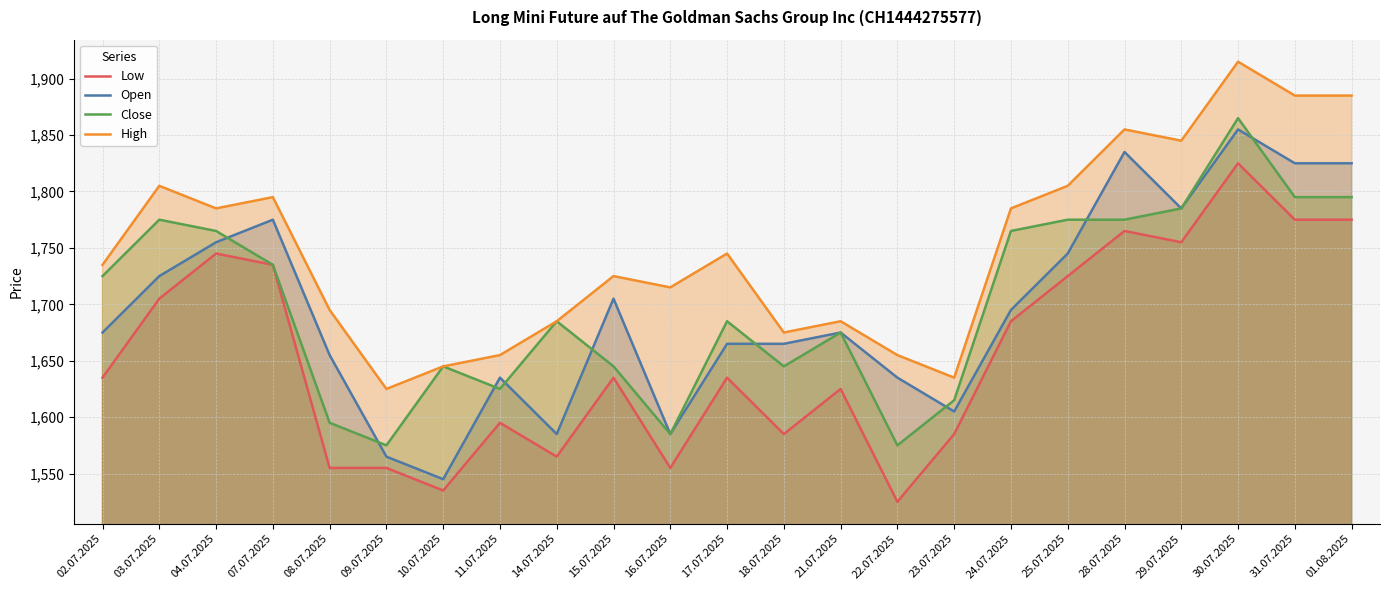

What is the sum of the Close values at 31.07.2025 and 01.08.2025?

3590